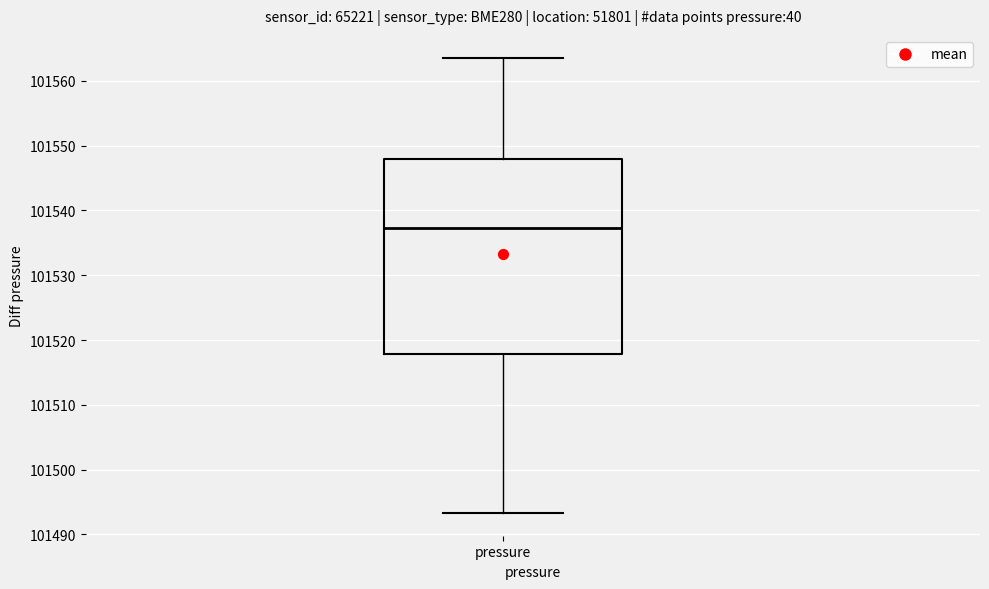

Read this box plot against the y-axis: the position of the median line, the range covered by the box, and the ends of both whiskers. The values are not printed on the chart, so give them approximately, as read against the axis.

median 101537, box 101518 to 101548, whiskers 101493 to 101564